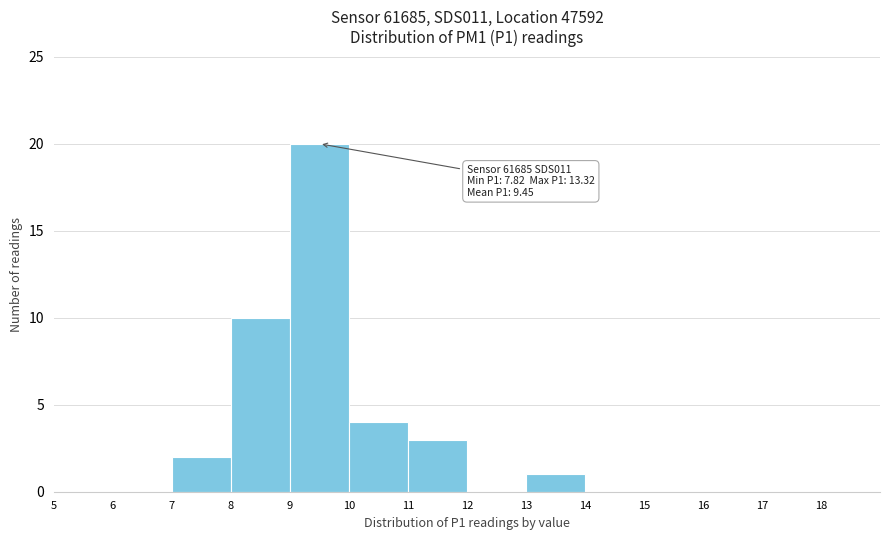

Over which range of the x-axis is the bar tallest?

9 to 10